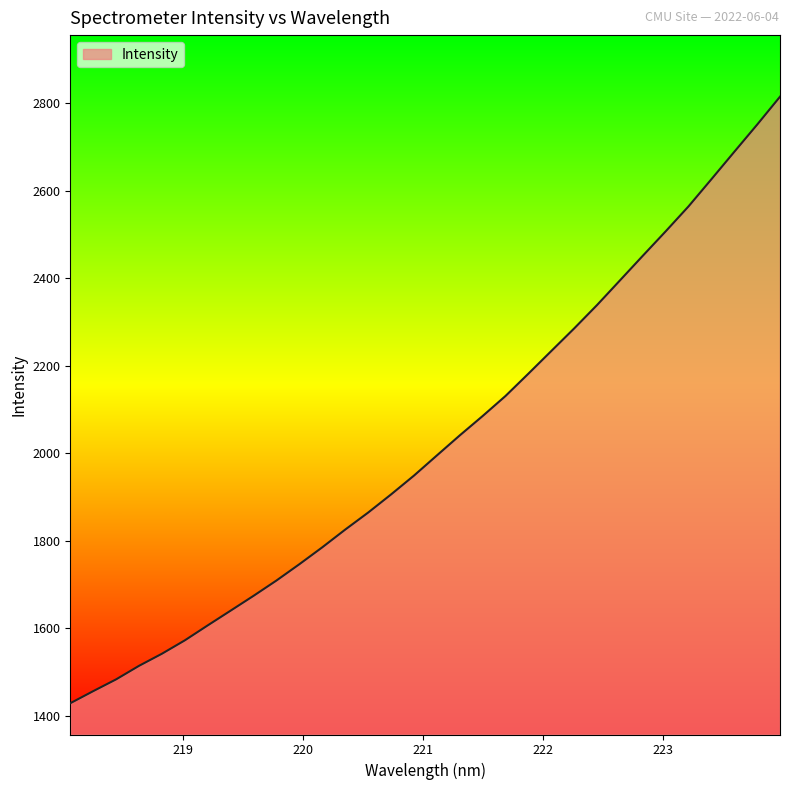

What is the minimum value shown in the chart?

1428.7